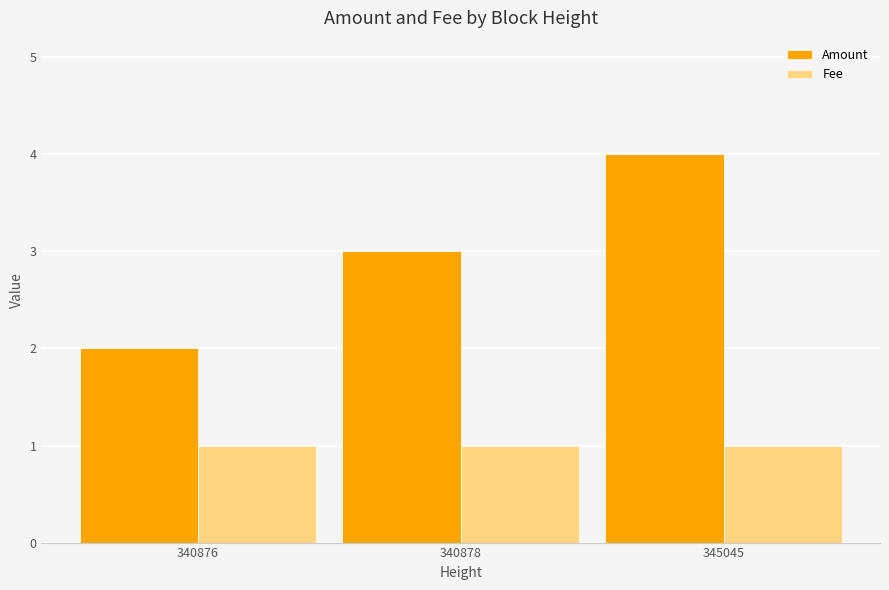

How many data points does each series have?

3